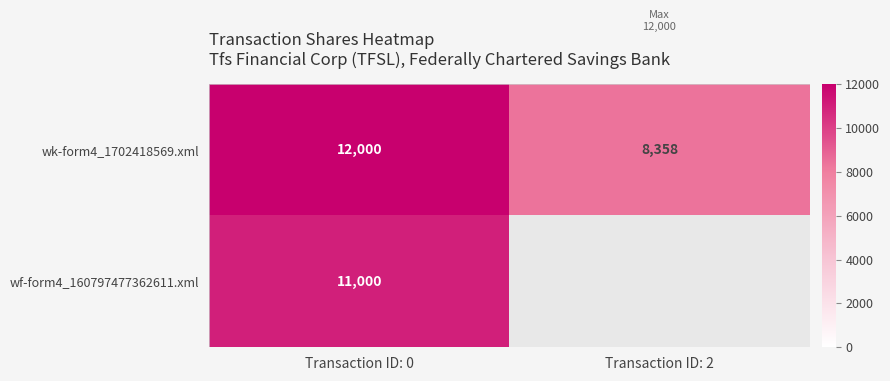

What is the difference between the highest and lowest values at Transaction ID: 0?

1000